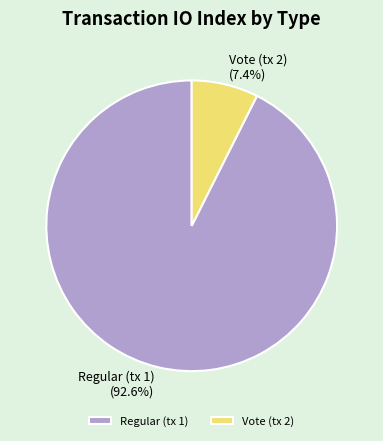

To the nearest percent, what percentage of the pie is Vote (tx 2)?

7%